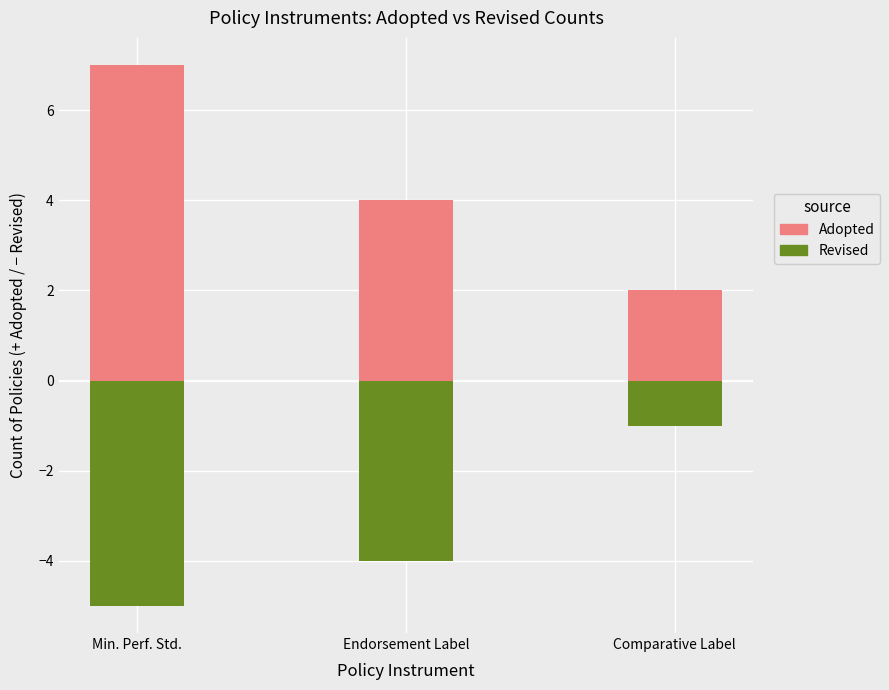

Where is Adopted nearest to the value 4?

Endorsement Label